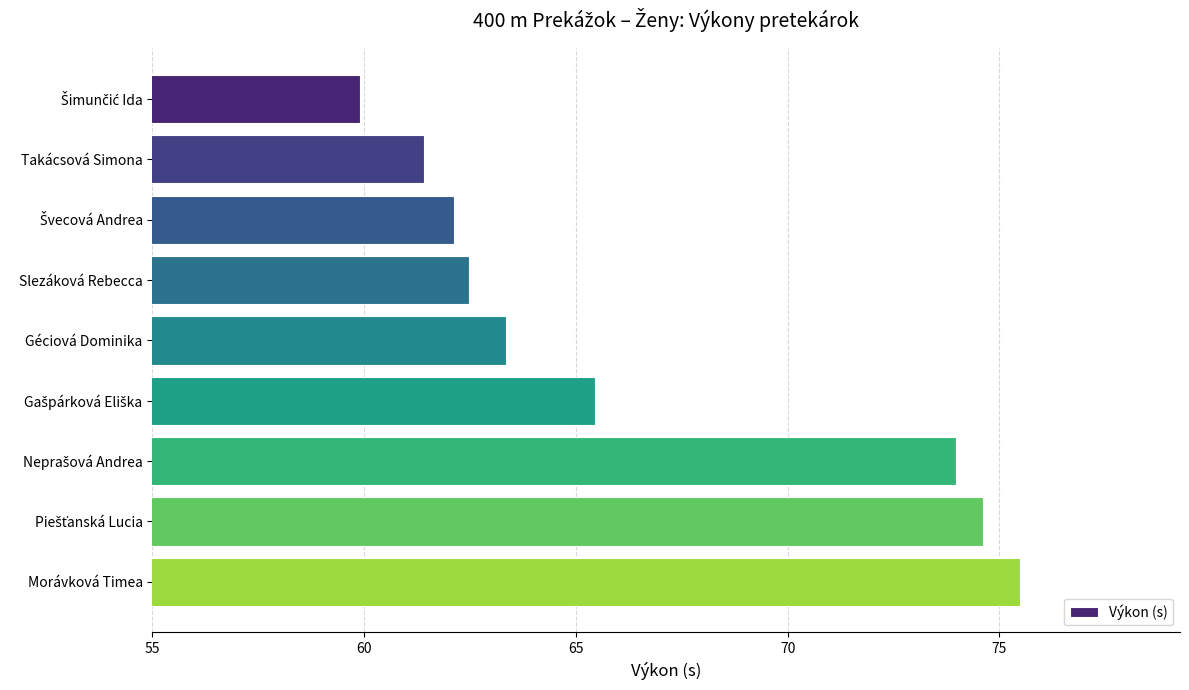

Read the value at Slezáková Rebecca.

62.5